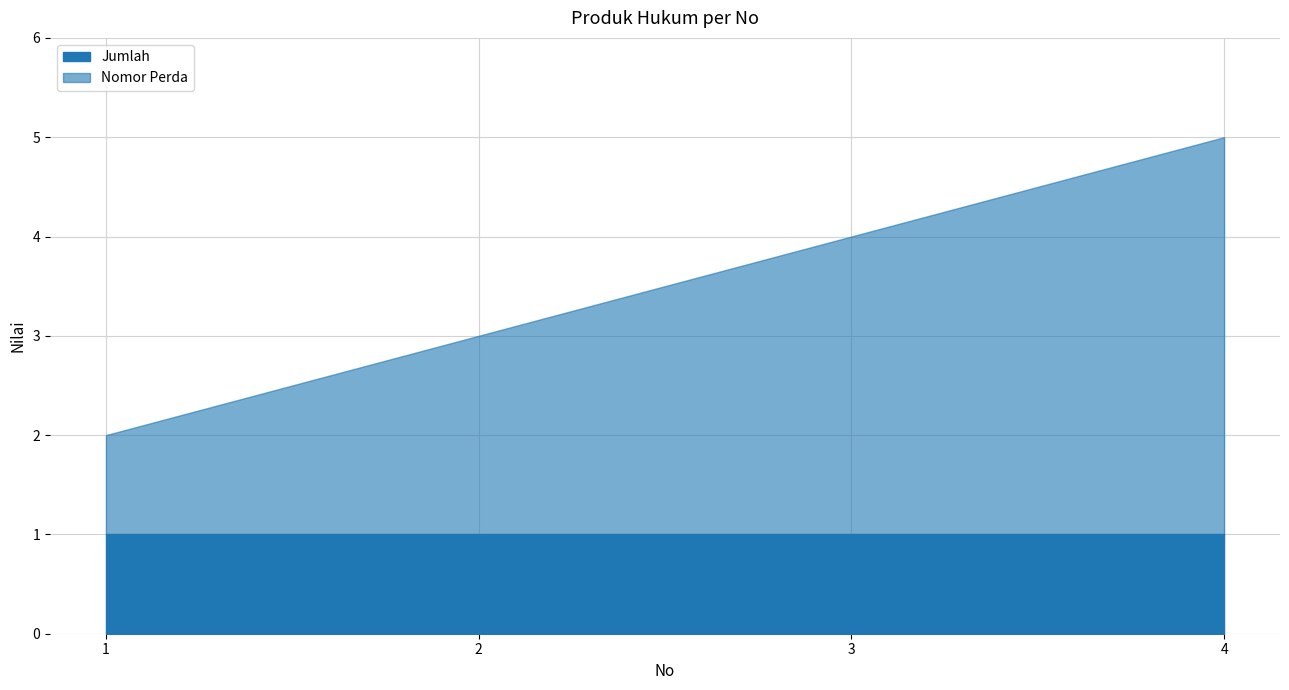

True or false: Nomor Perda has more than 2 interior local peaks.

False